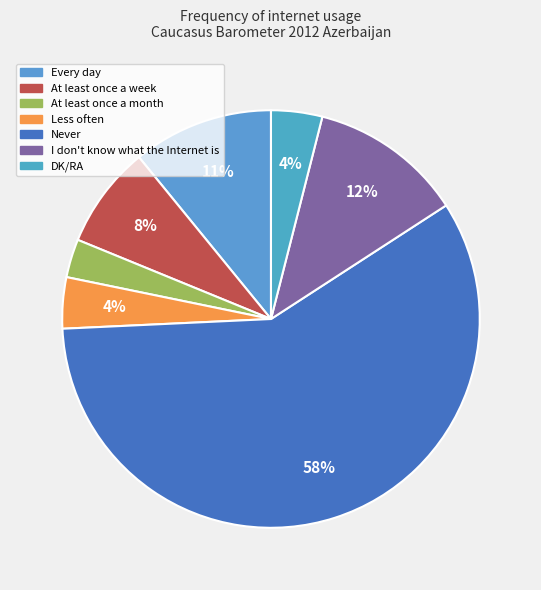

To the nearest percent, what is the average slice percentage?

14%